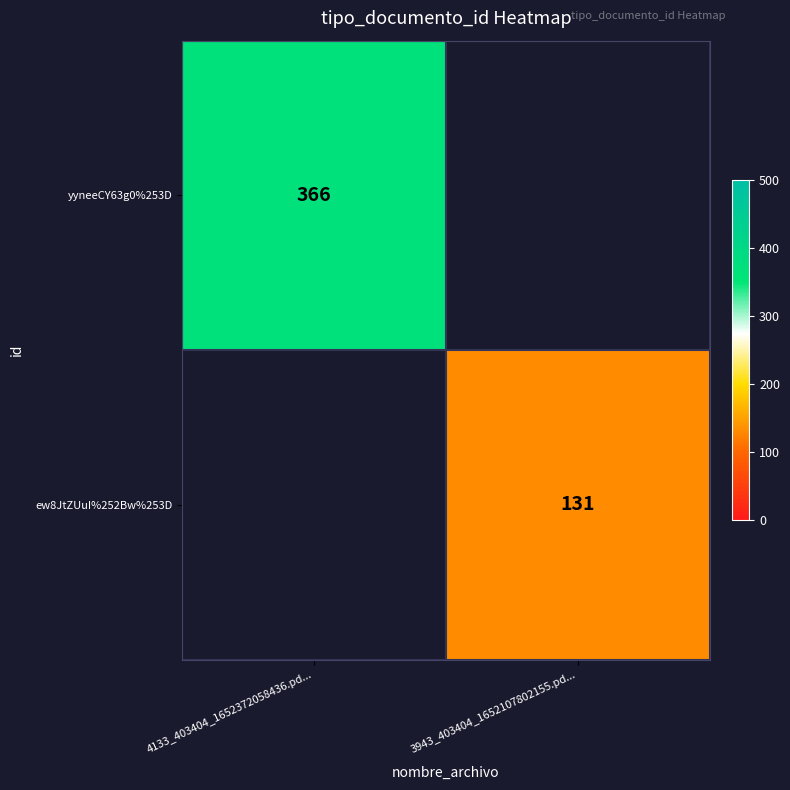

True or false: ew8JtZUuI%252Bw%253D has a value of 86 at 3943_403404_1652107802155.pd....

False